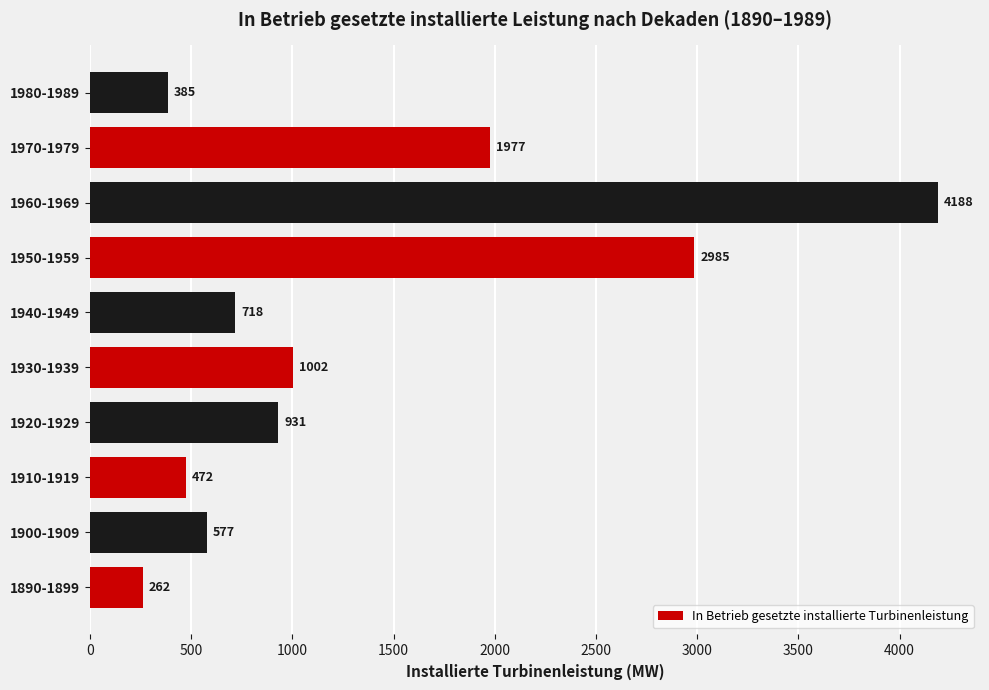

The chart shows a value of 6157.5 at 1960-1969. True or false?

False